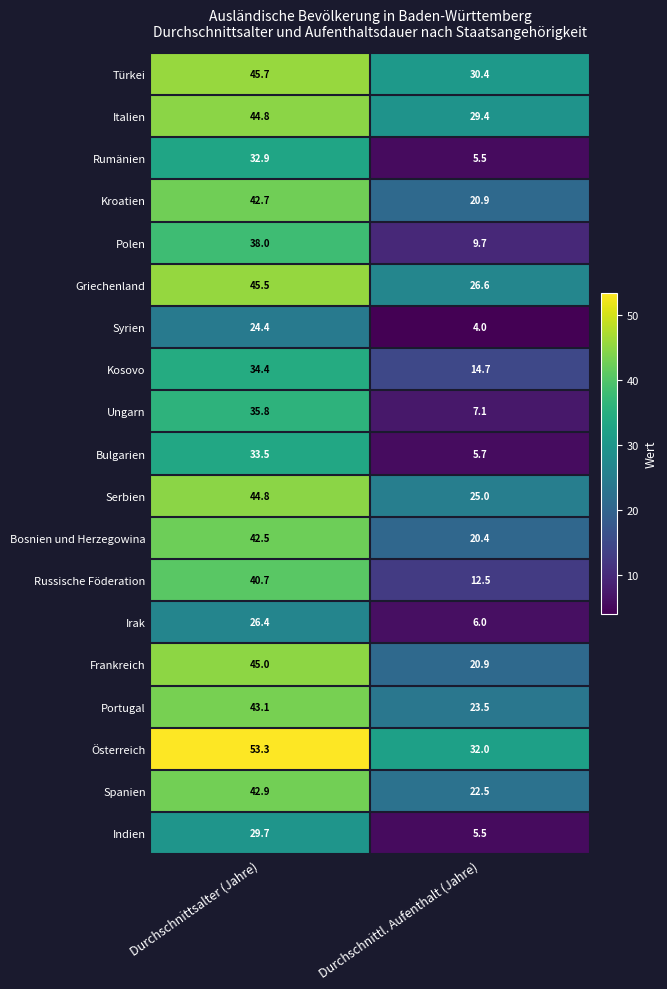

Between Durchschnittsalter (Jahre) and Durchschnittl. Aufenthalt (Jahre), which series saw the biggest shift?

Ungarn